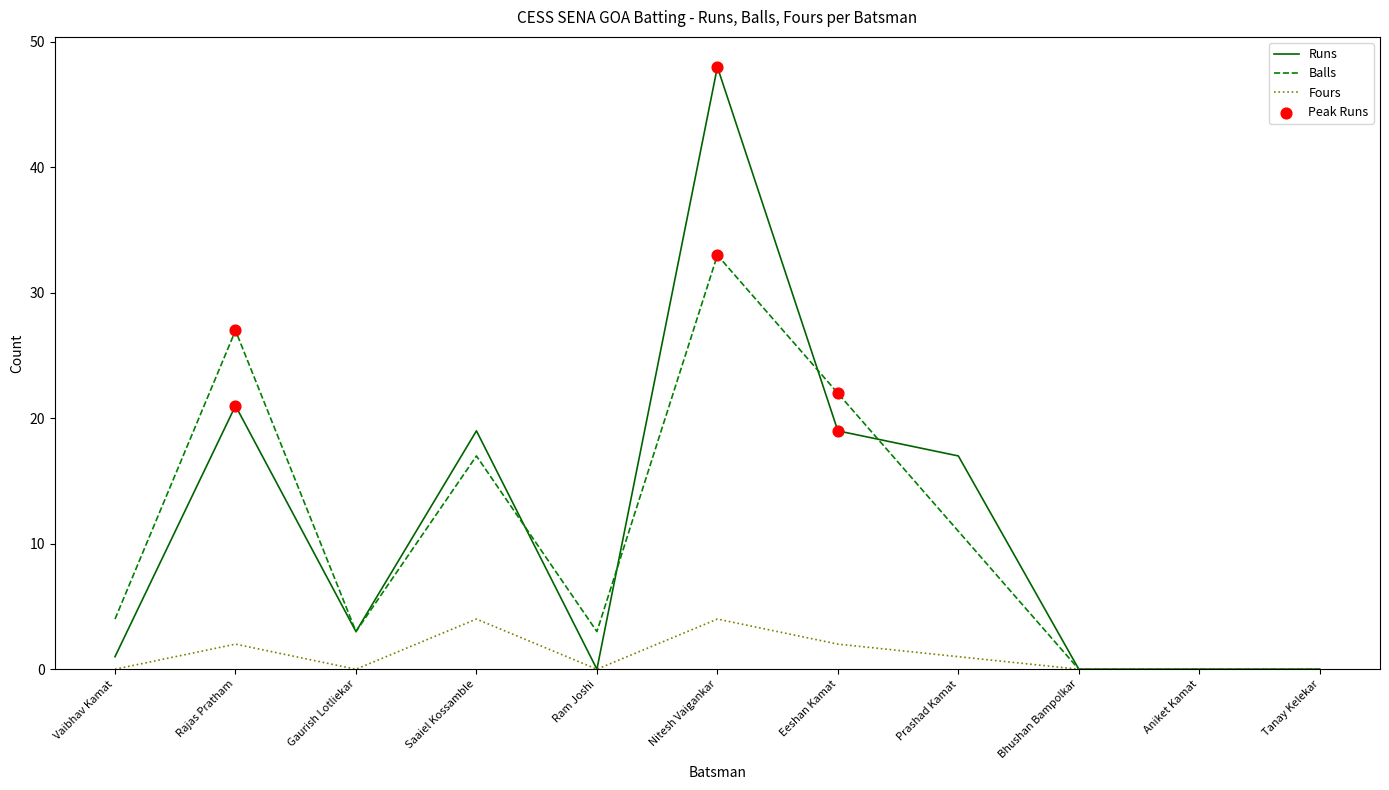

Which series has the largest total across all categories?

Runs